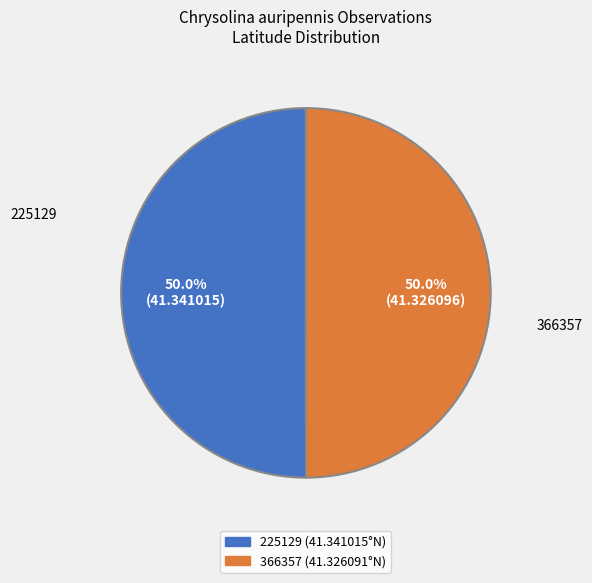

Do 366357 and 225129 together represent more than half of the pie?

Yes